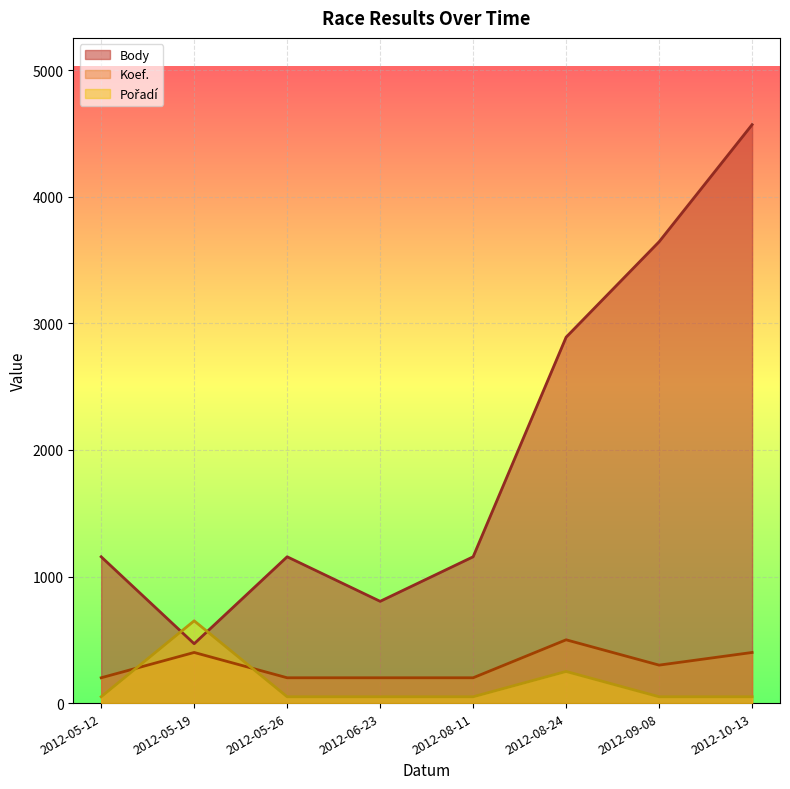

Which series changed the most between 2012-05-12 and 2012-08-24?

Body